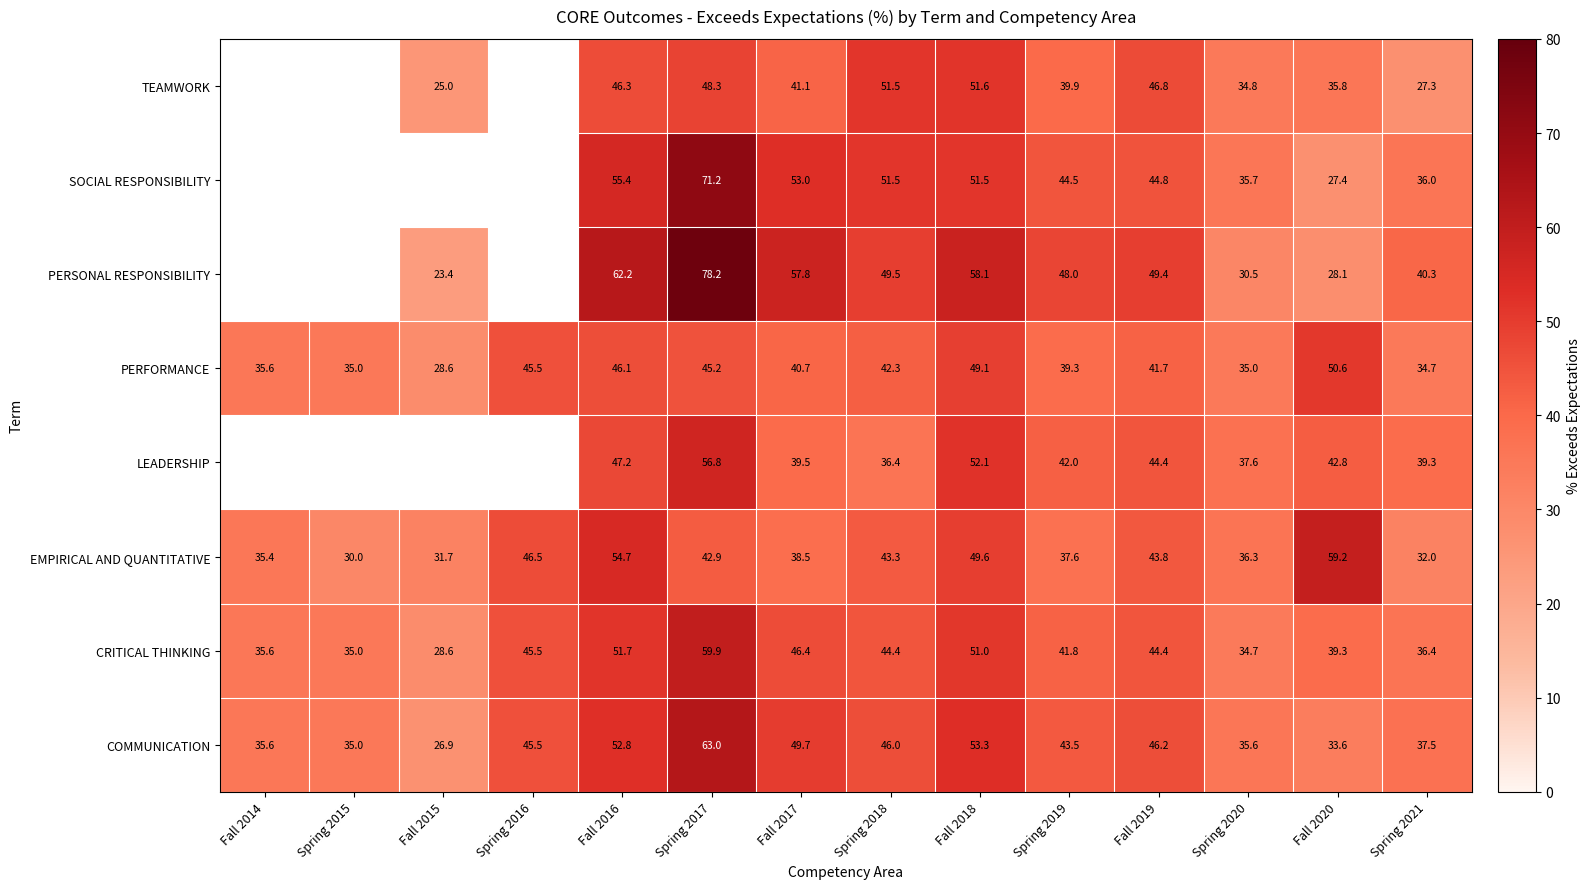

Between Fall 2014 and Spring 2016, which is larger?

Spring 2016